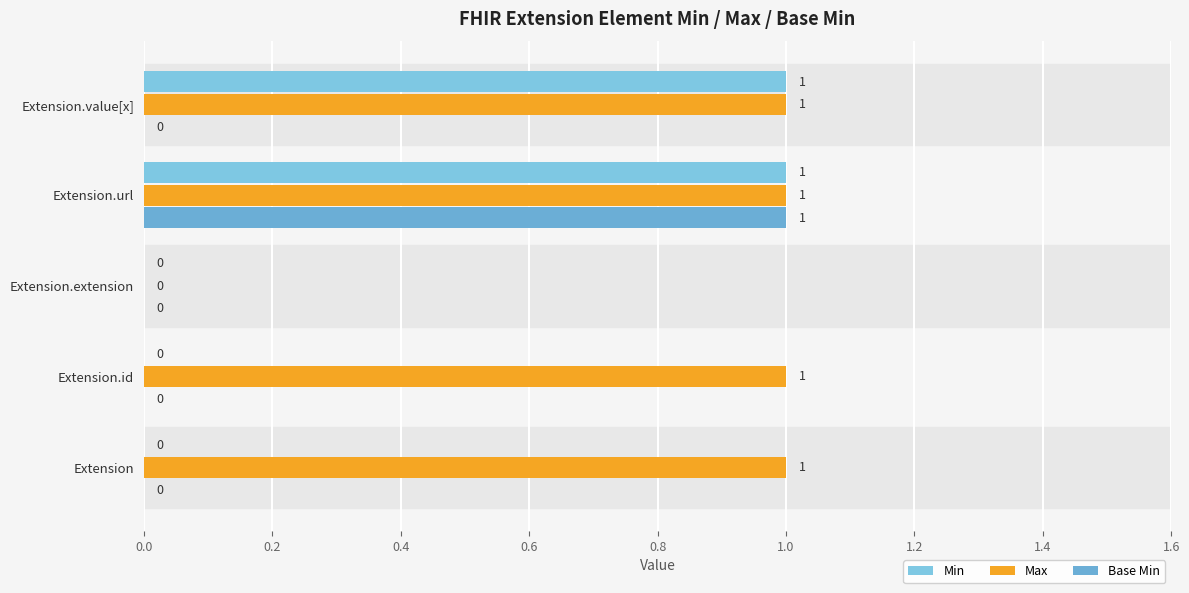

How many categories are shown in the chart?

5